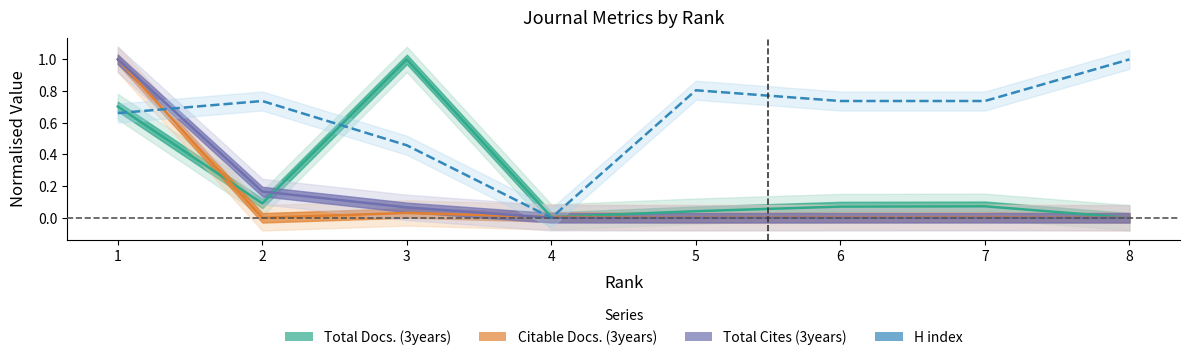

What is the difference between the maximum and minimum values in the Total Cites (3years) series?

1.0